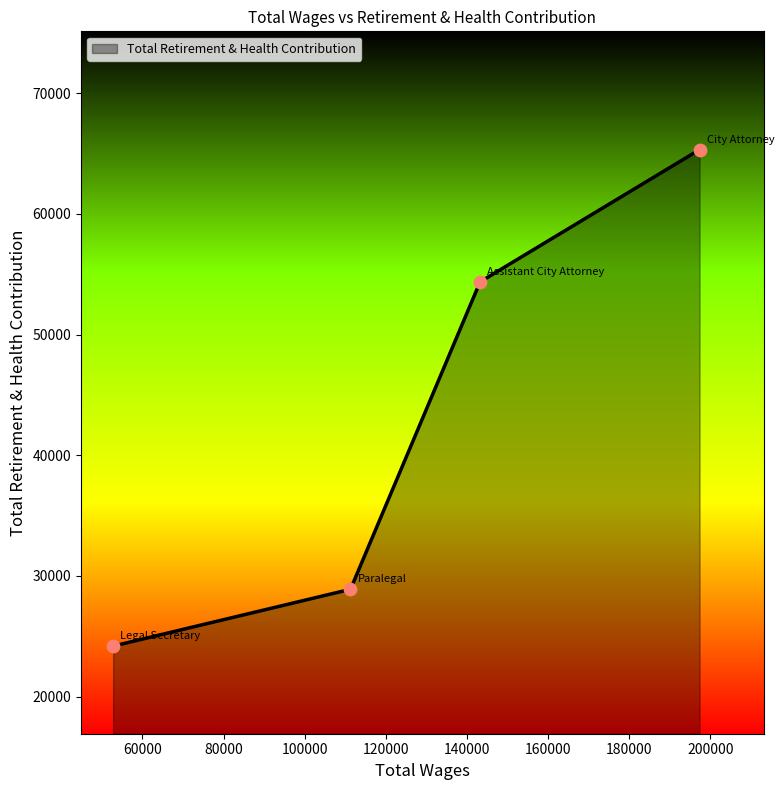

True or false: there are more than 2 points higher than both neighbors.

False